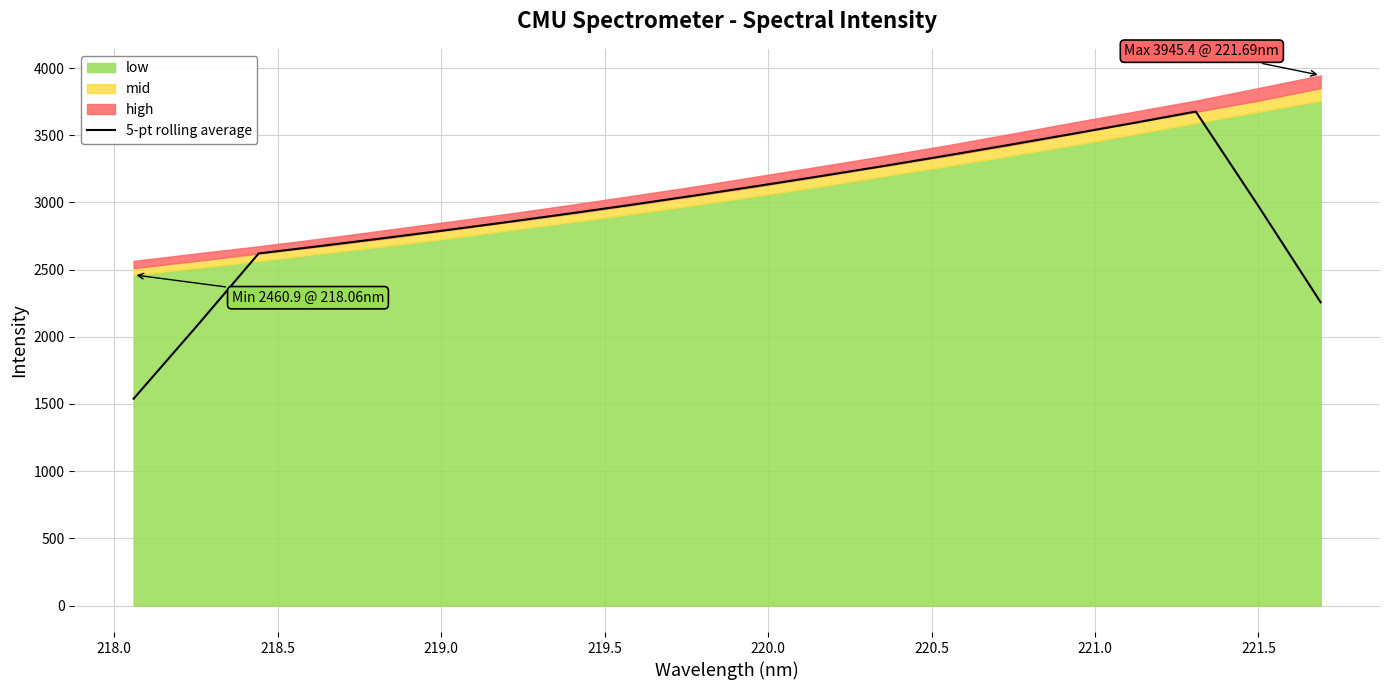

Reading left to right, transcribe all the data shown in this chart.

1539.1	2073.8	2619.9	2676.1	2733.9	2793.2	2854.9	2918.9	2984.5	3052.7	3123.3	3196.0	3270.5	3347.8	3427.1	3508.1	3590.6	3676.0	2974.7	2256.4